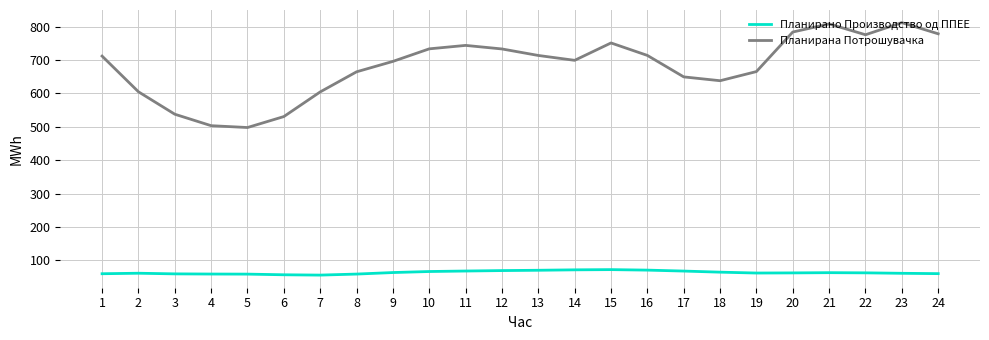

List the series in order of their peak value, highest first.

Планирана Потрошувачка, Планирано Производство од ППЕЕ